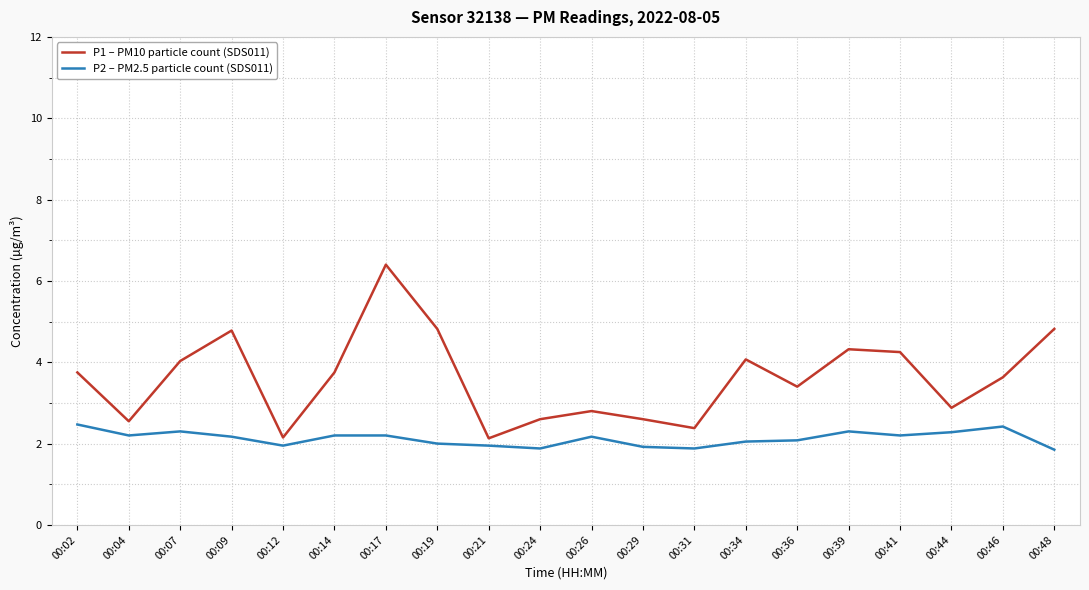

What are all the series names shown in the legend?

P1 – PM10 particle count (SDS011), P2 – PM2.5 particle count (SDS011)